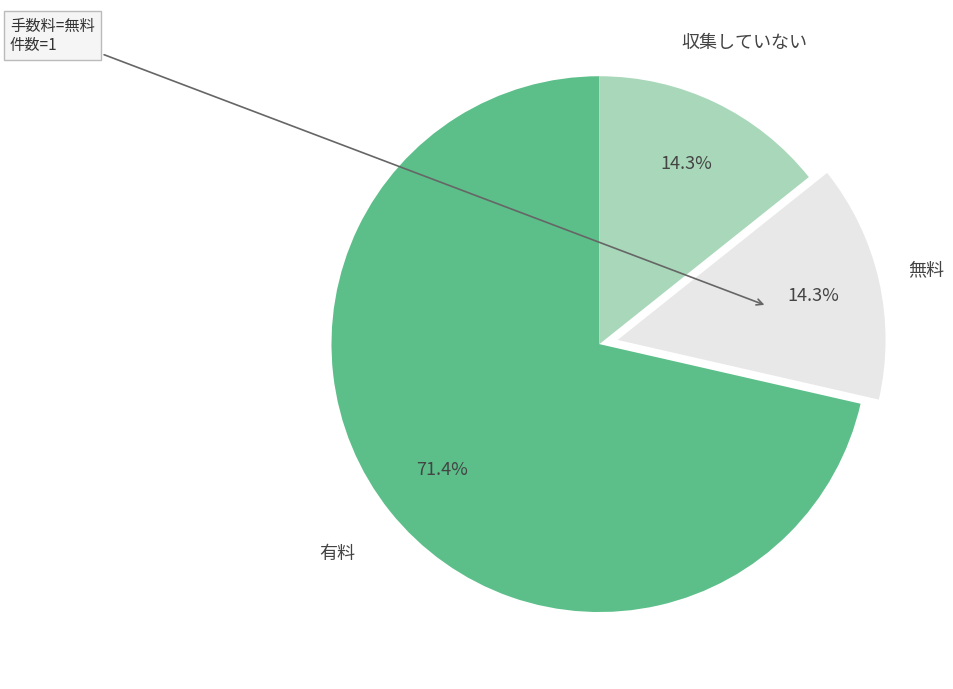

To the nearest percent, what portion does 無料 represent?

14%